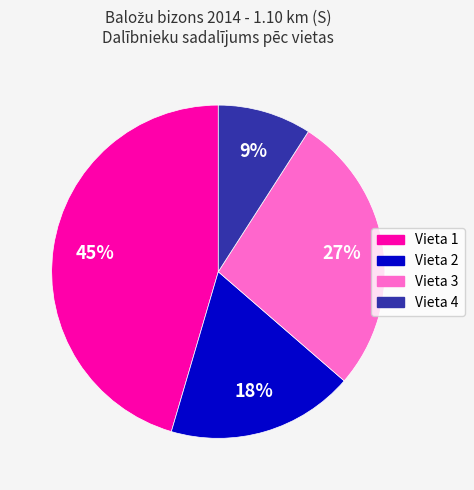

To the nearest percent, what is the average slice percentage?

25%